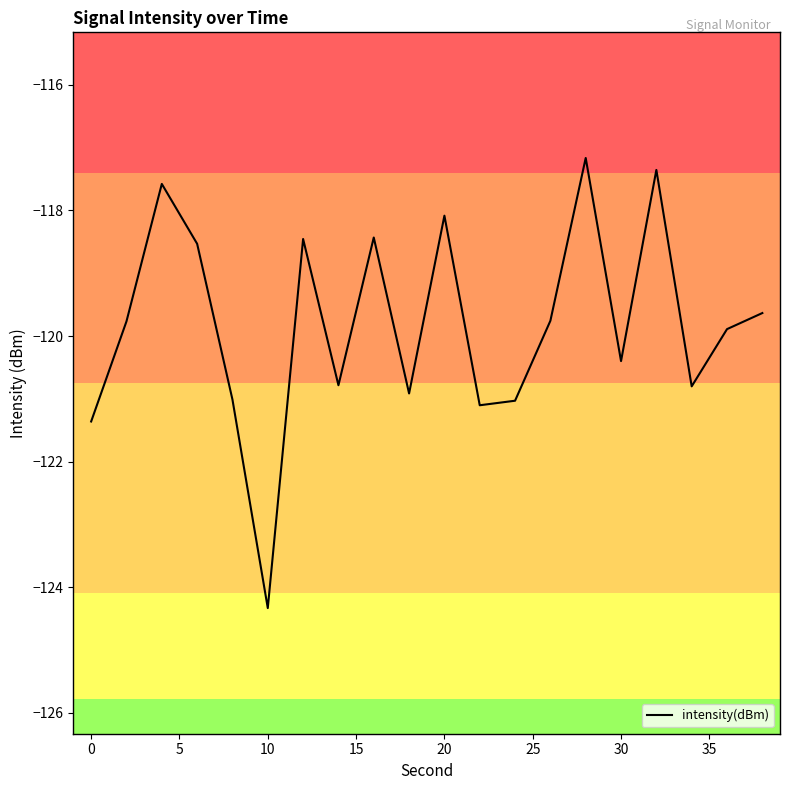

What is the greatest value displayed?

-117.2